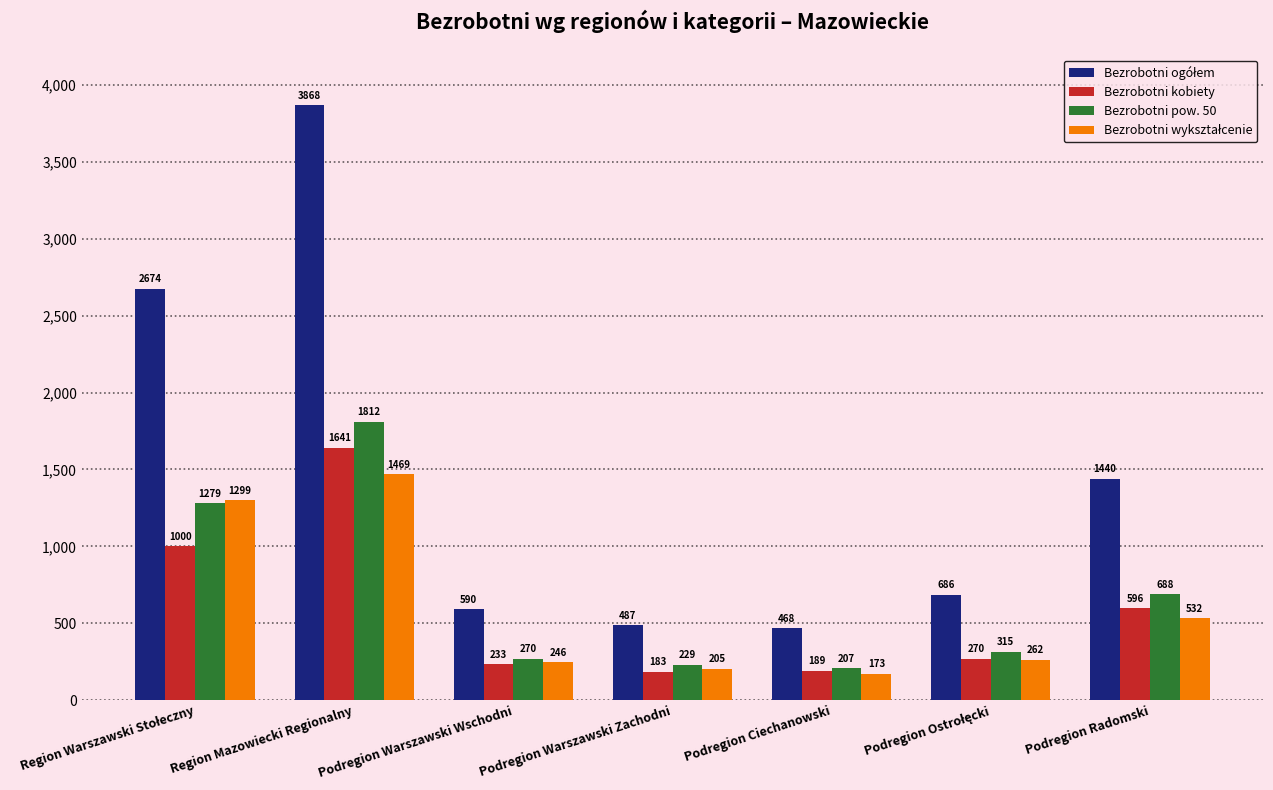

The Bezrobotni kobiety series shows 2653 at Region Mazowiecki Regionalny. True or false?

False